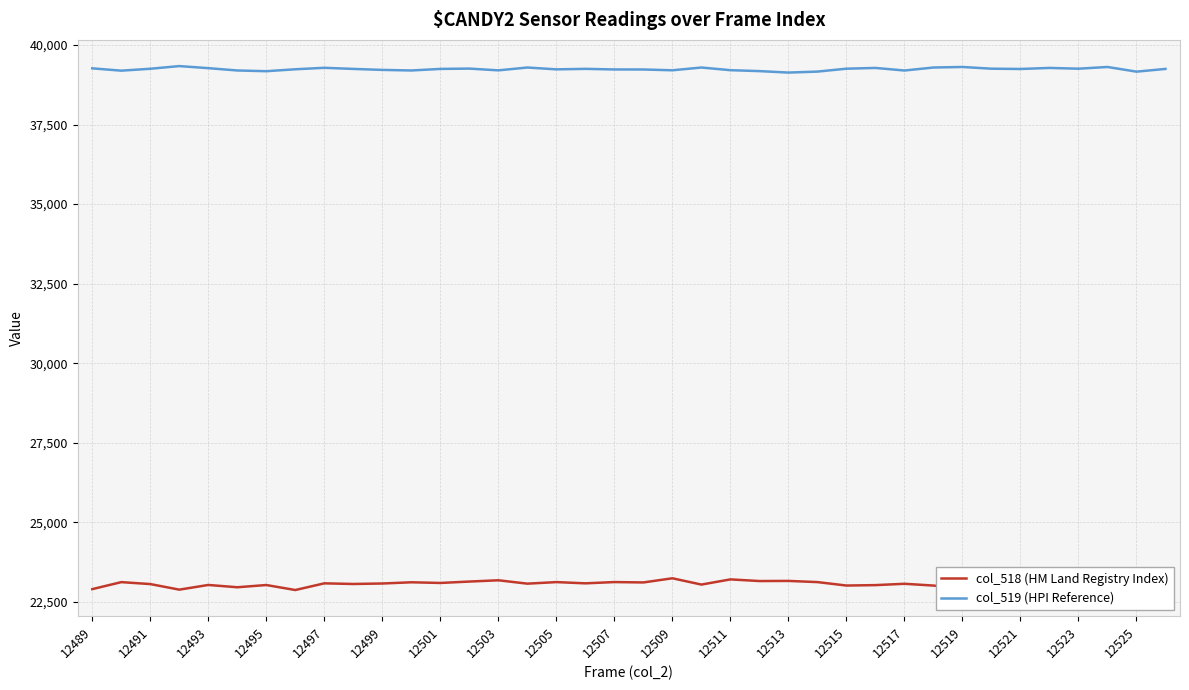

What are all the series names shown in the legend?

col_518 (HM Land Registry Index), col_519 (HPI Reference)